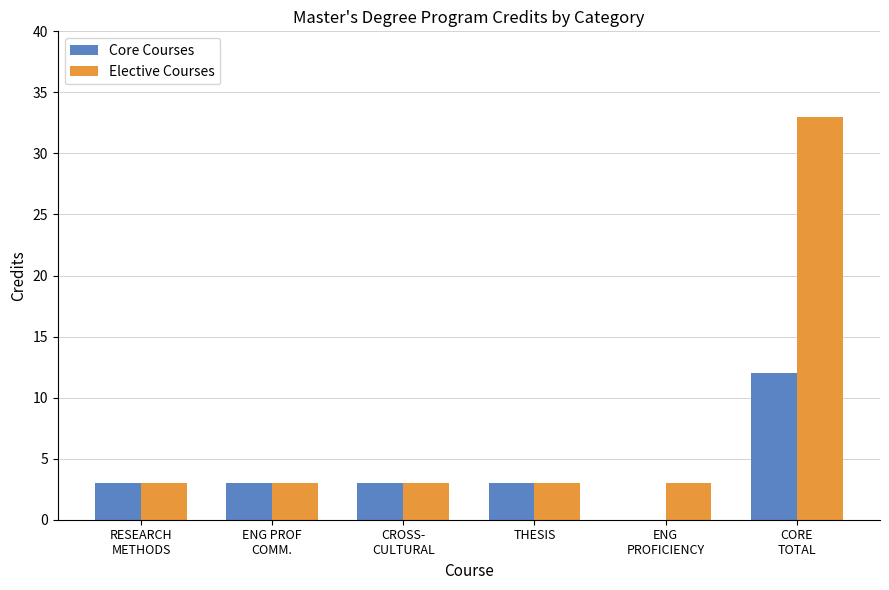

What is the sum of all Elective Courses values?

48